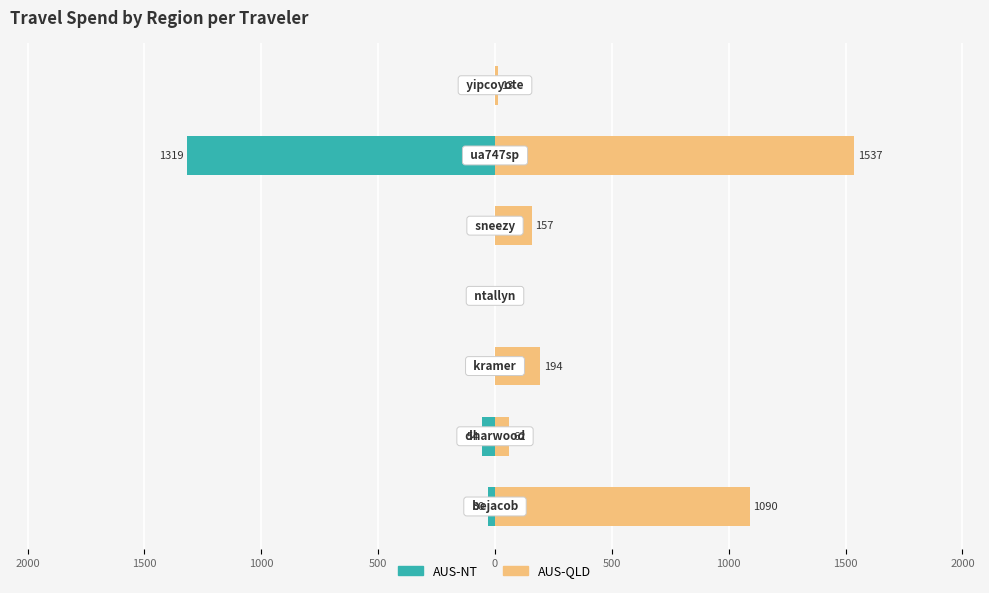

The AUS-NT series shows -818.6 at 1000. True or false?

False